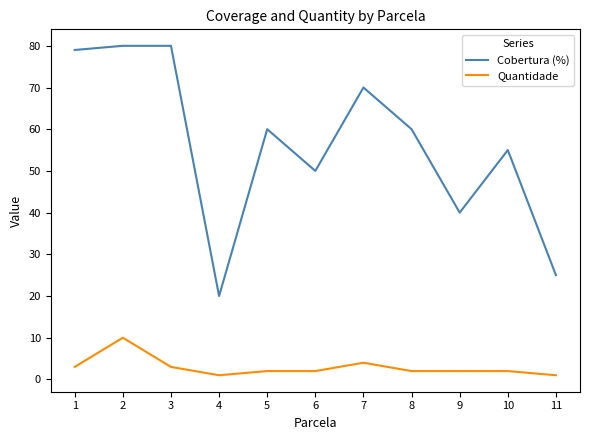

Does the chart display data point markers on the line(s)?

No